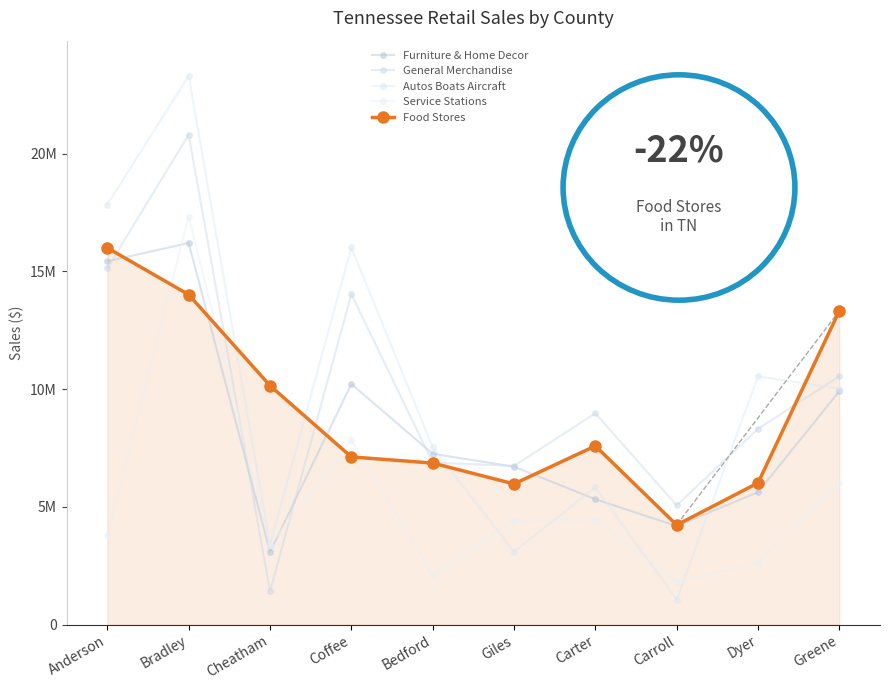

What is the label of the 7th point from the left?

Carter